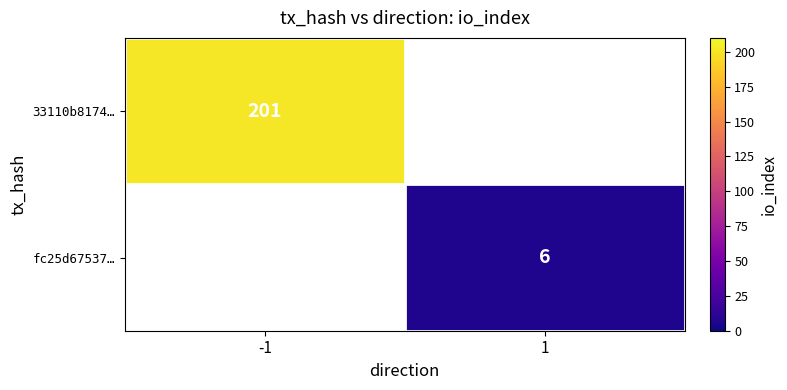

Is the value of fc25d67537… at 1 greater than the value of 33110b8174… at -1?

No